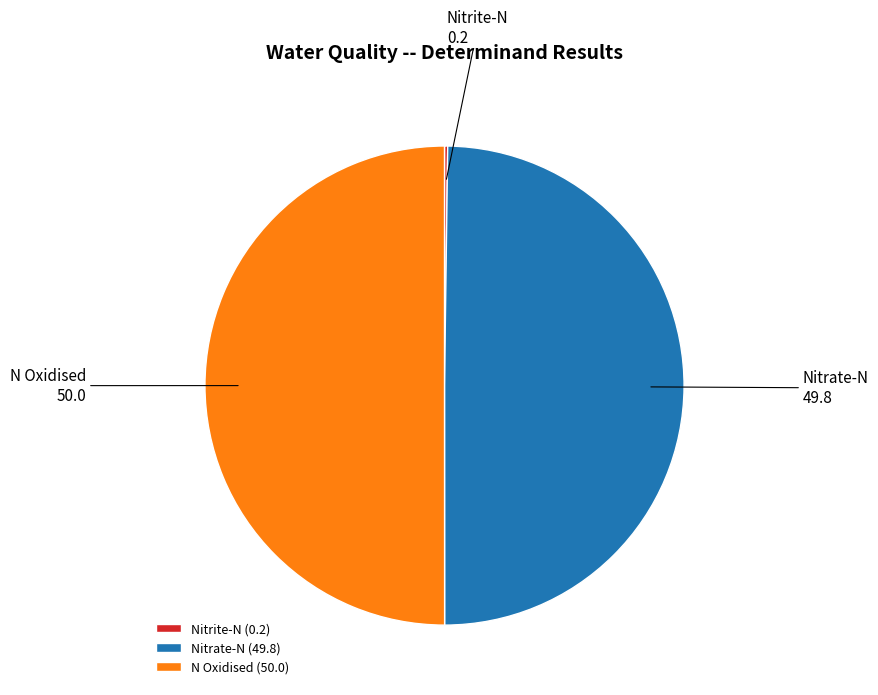

What is the ratio of the value at Nitrate-N to the value at N Oxidised?

1.0